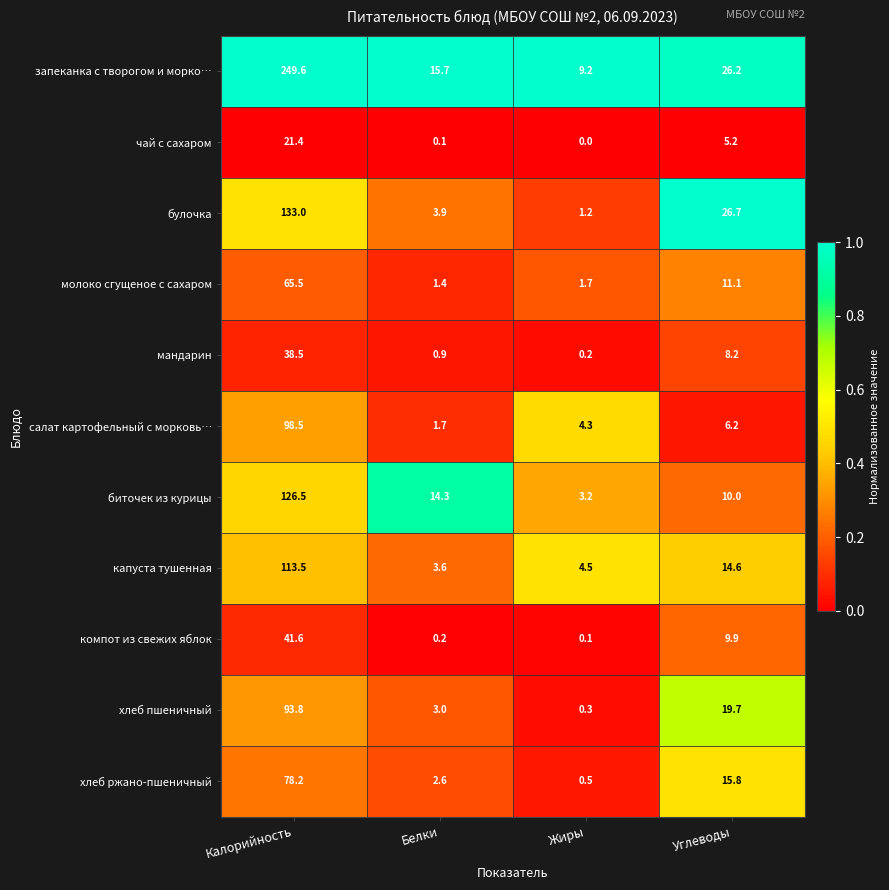

Rank the series at Углеводы from lowest to highest value.

чай с сахаром, салат картофельный с морковь…, мандарин, компот из свежих яблок, биточек из курицы, молоко сгущеное с сахаром, капуста тушенная, хлеб ржано-пшеничный, хлеб пшеничный, запеканка с творогом и морко…, булочка